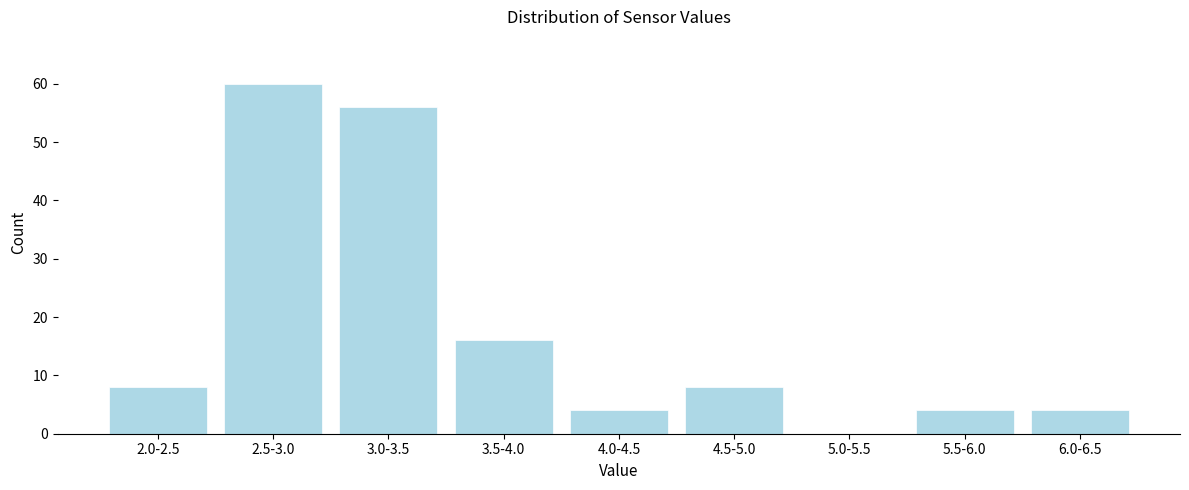

Reading right to left, what are all the values shown in this chart?

6.0-6.5=4	5.5-6.0=4	5.0-5.5=0	4.5-5.0=8	4.0-4.5=4	3.5-4.0=16	3.0-3.5=56	2.5-3.0=60	2.0-2.5=8